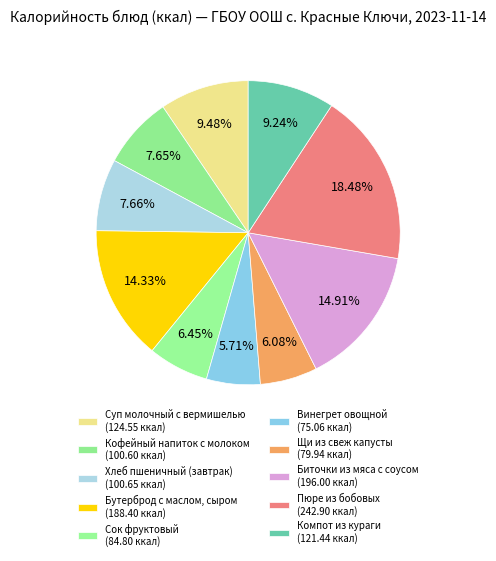

Rank the categories by value from lowest to highest.

Винегрет овощной, Щи из свеж капусты, Сок фруктовый, Кофейный напиток с молоком, Хлеб пшеничный (завтрак), Компот из кураги, Суп молочный с вермишелью, Бутерброд с маслом, сыром, Биточки из мяса с соусом, Пюре из бобовых